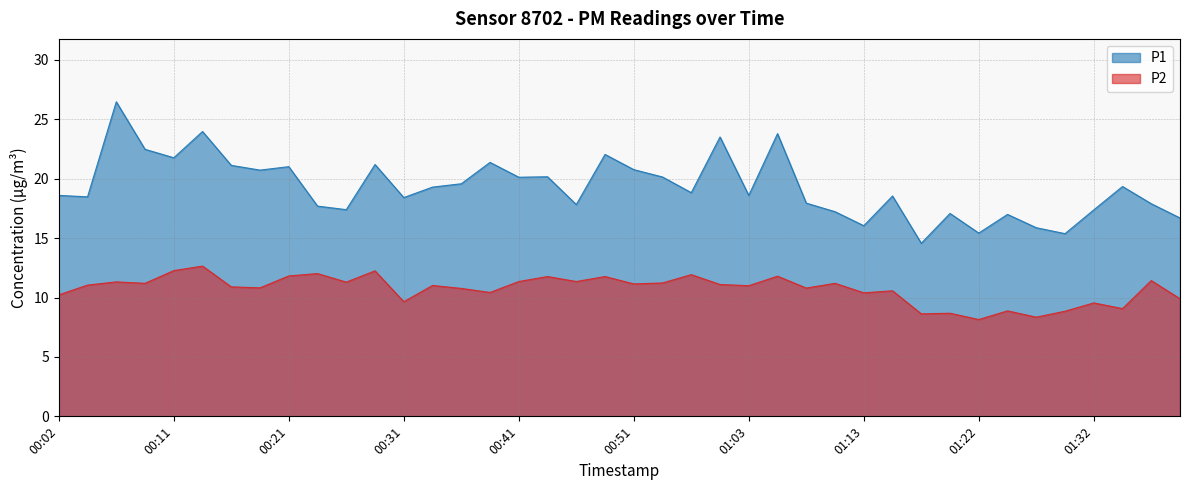

At which category is the sum across all series the highest?

00:07